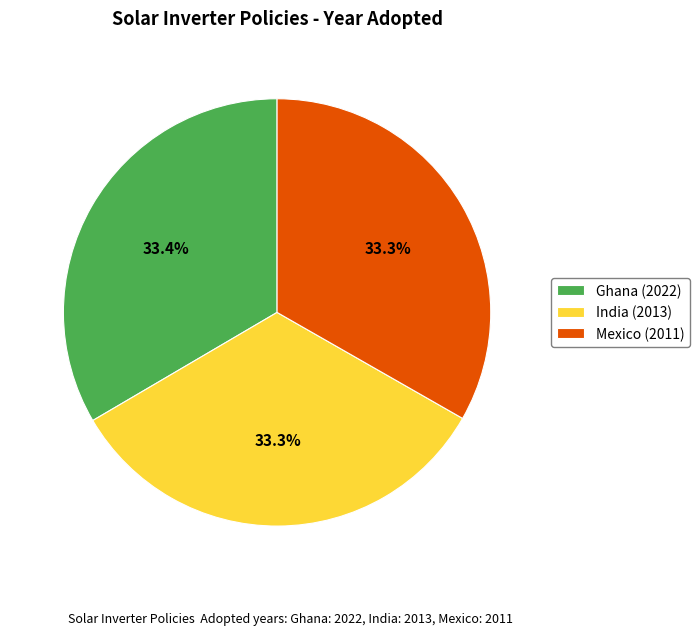

To the nearest percent, what portion does India (2013) represent?

33%